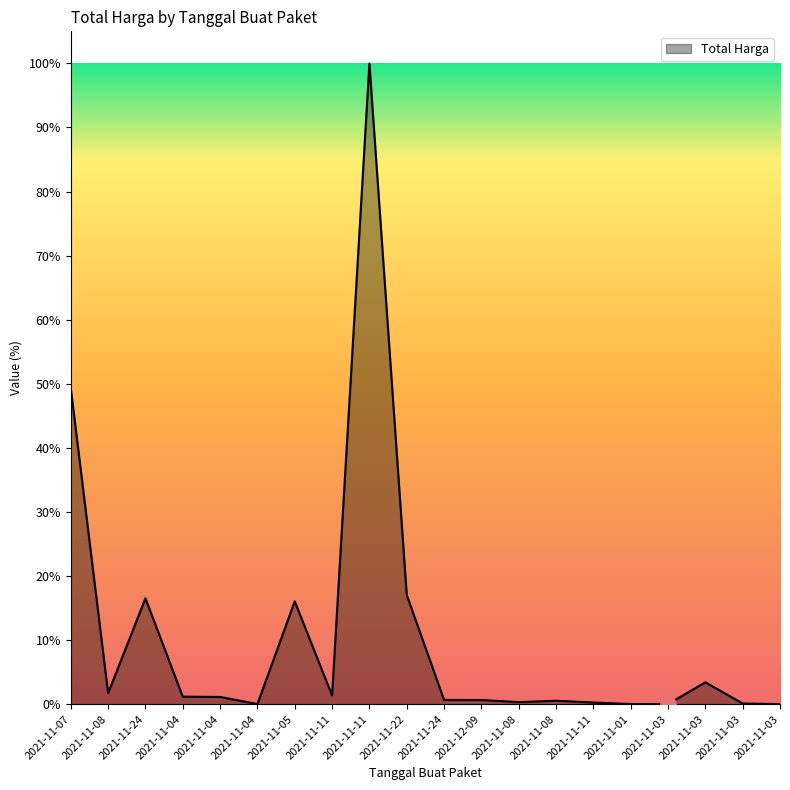

What is the change in value from 2021-11-04 to 2021-11-24?

-13266200